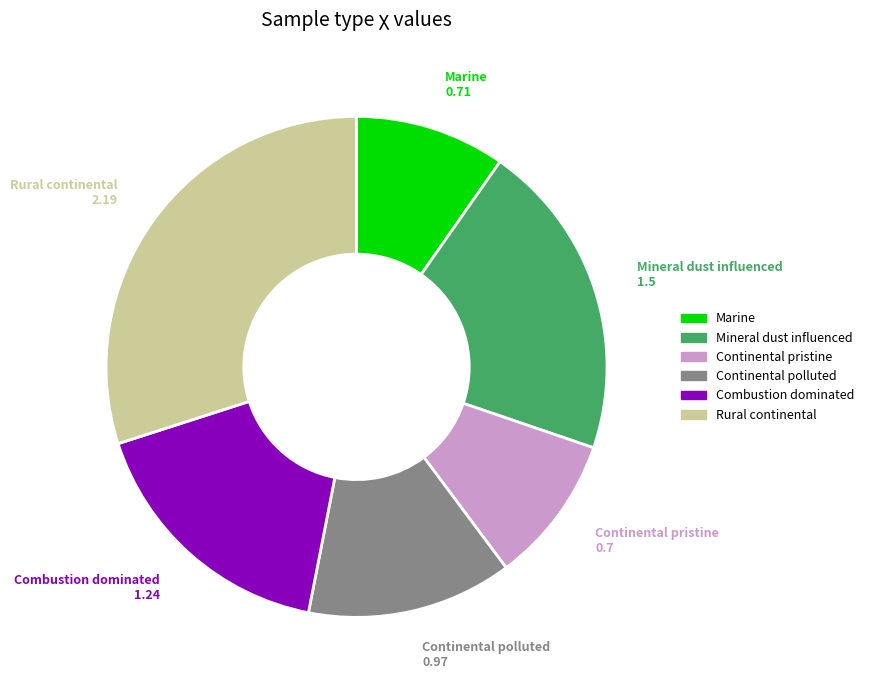

What is the largest slice in the pie chart?

Rural continental